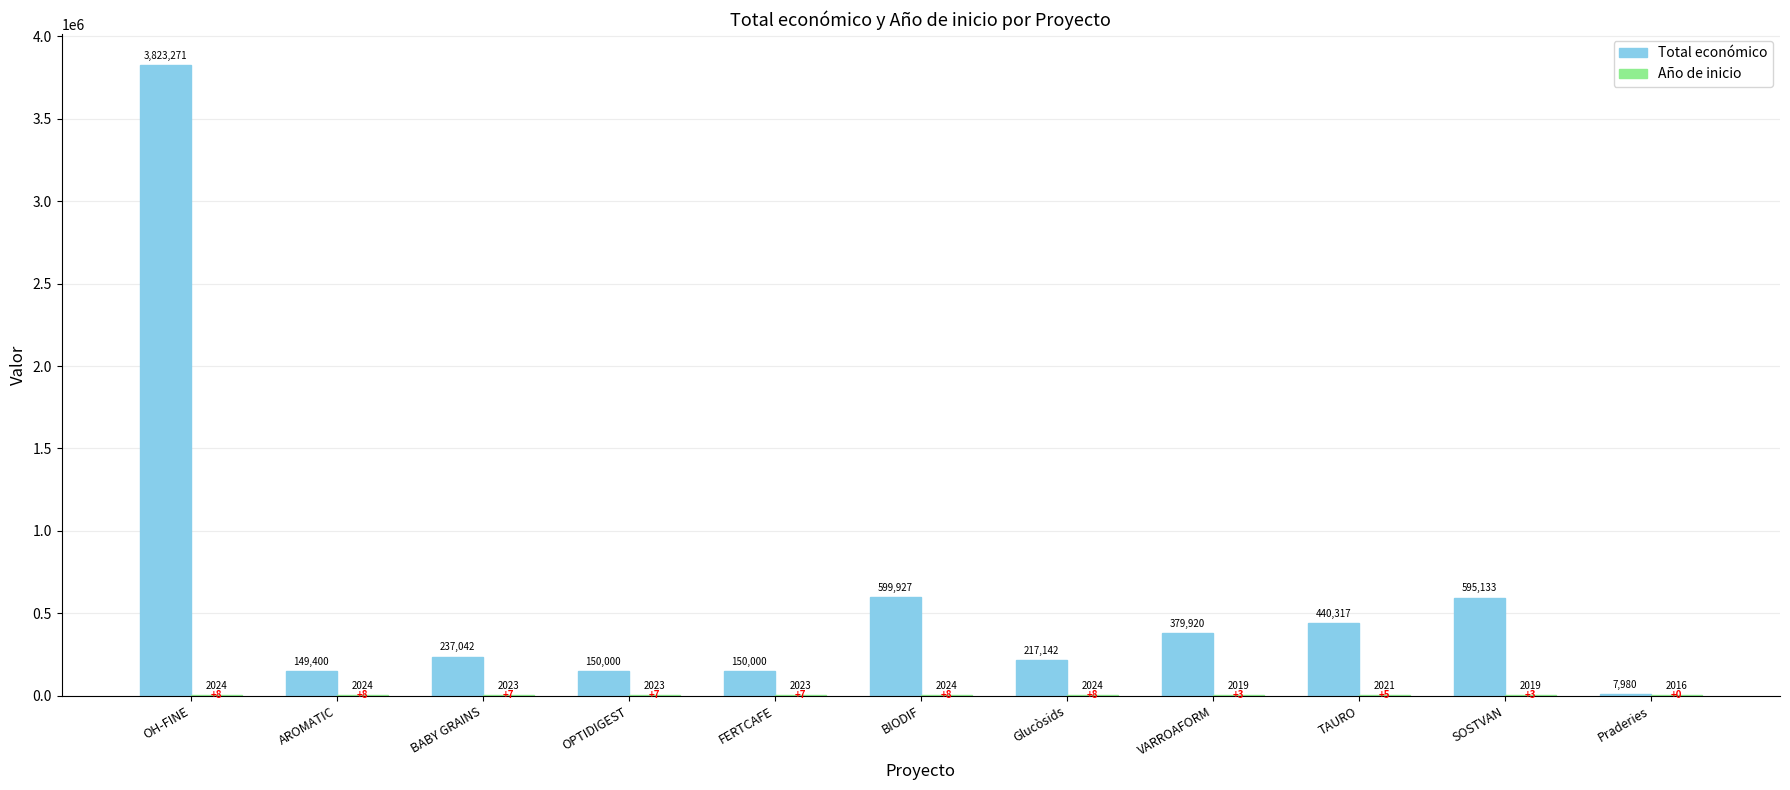

What is the sum of all Total económico values?

6750132